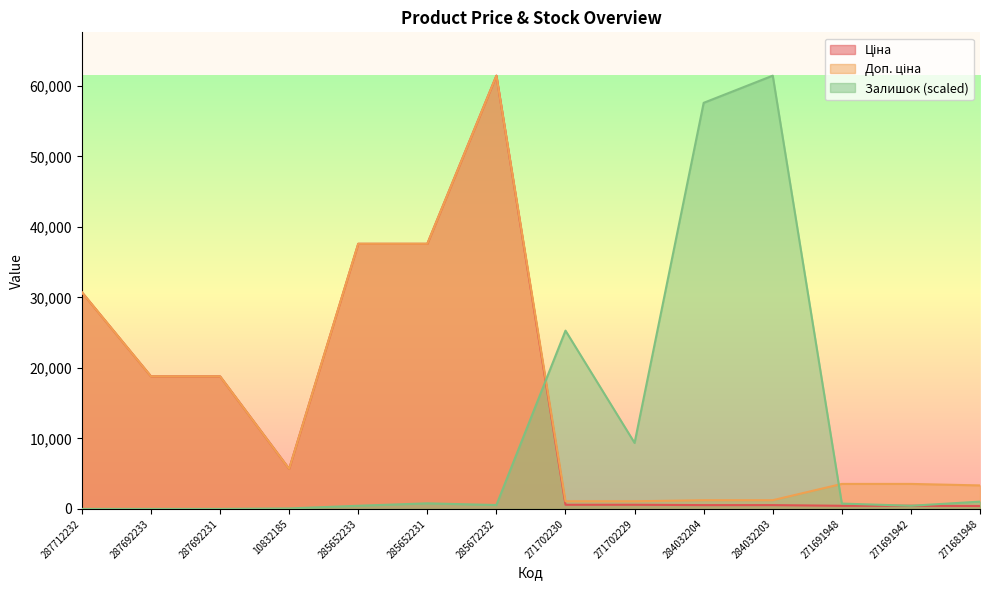

What is the spread (max minus min) of values at 10832185?

5605.0